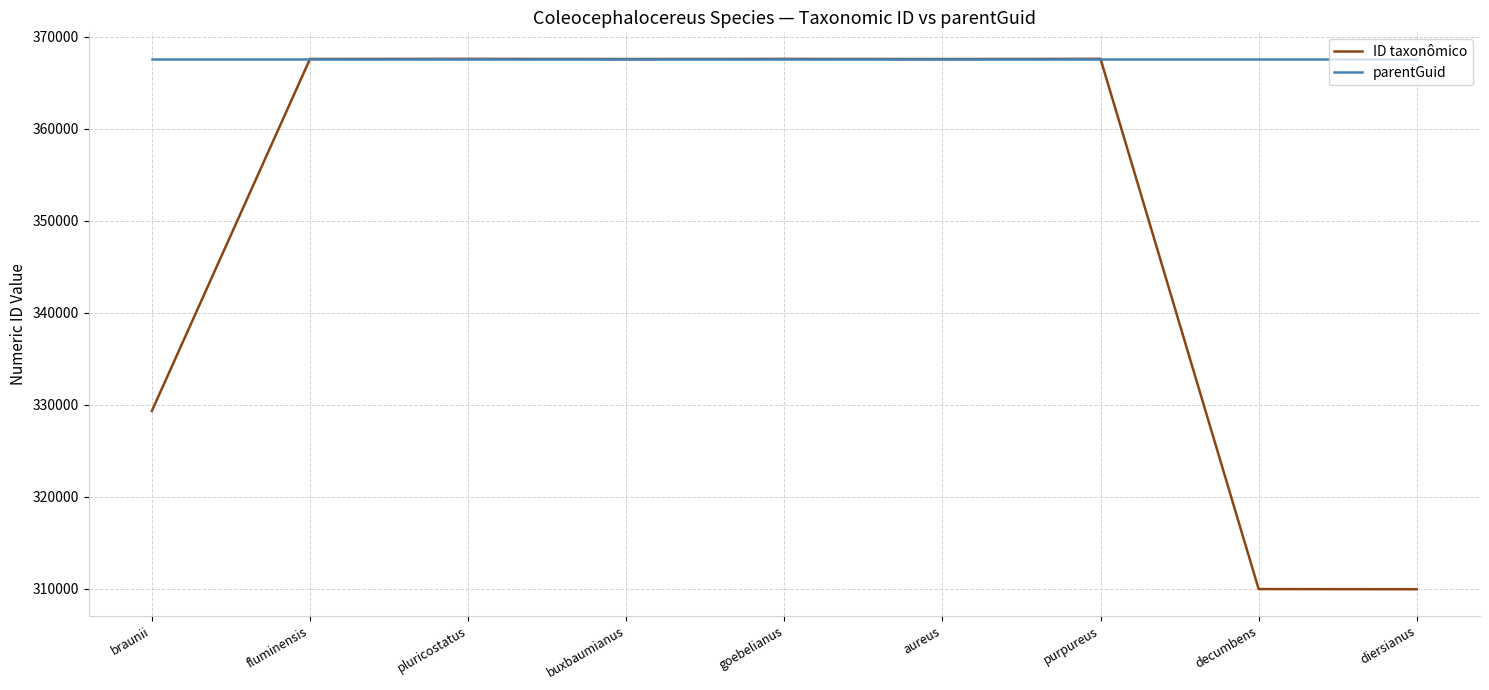

Where is ID taxonômico nearest to the value 338770?

braunii